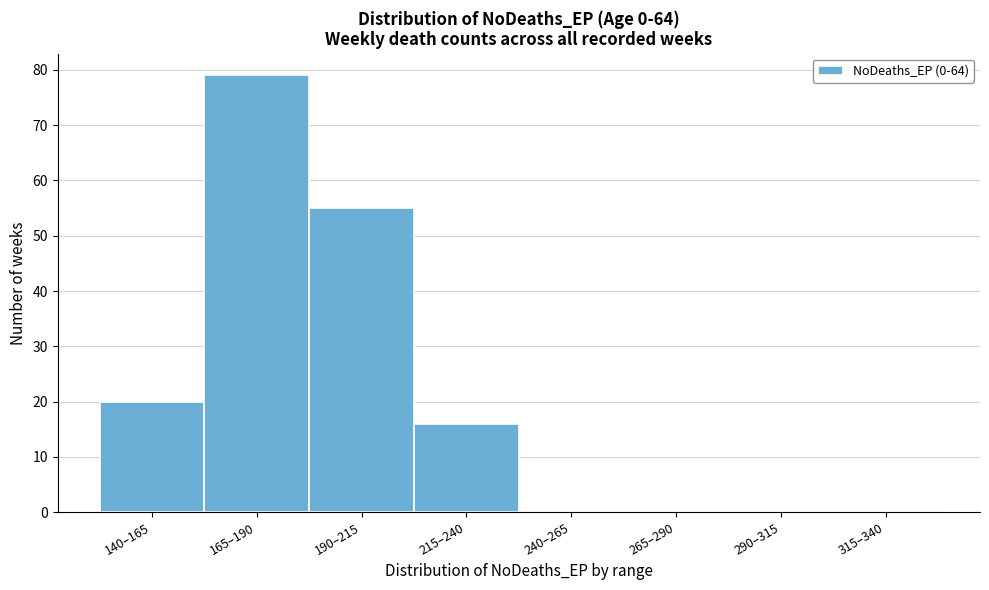

Reading left to right, what are all the values shown in this chart?

140–165=20	165–190=79	190–215=55	215–240=16	240–265=0	265–290=0	290–315=0	315–340=0